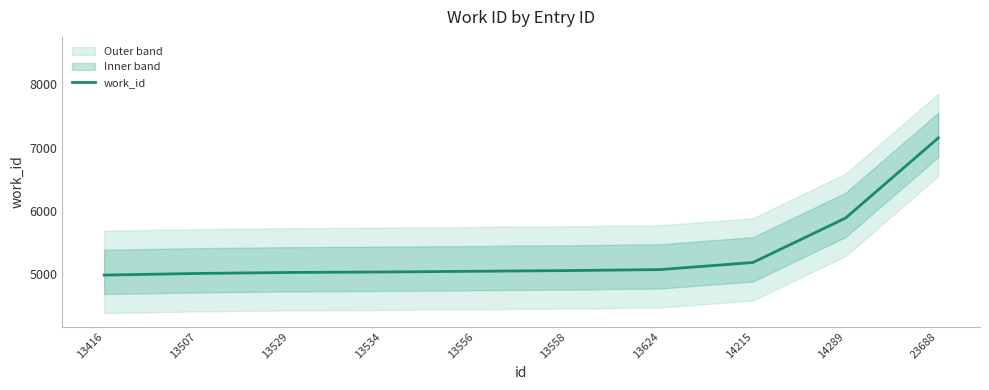

Where is the data nearest to the value 6068?

14289